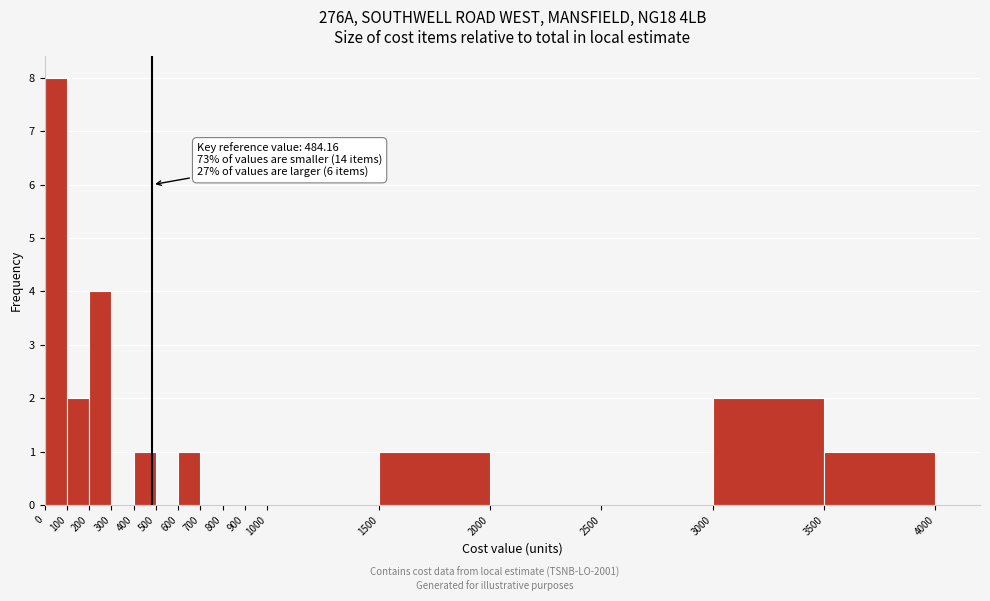

Which range on the x-axis has the tallest bar?

0 to 100